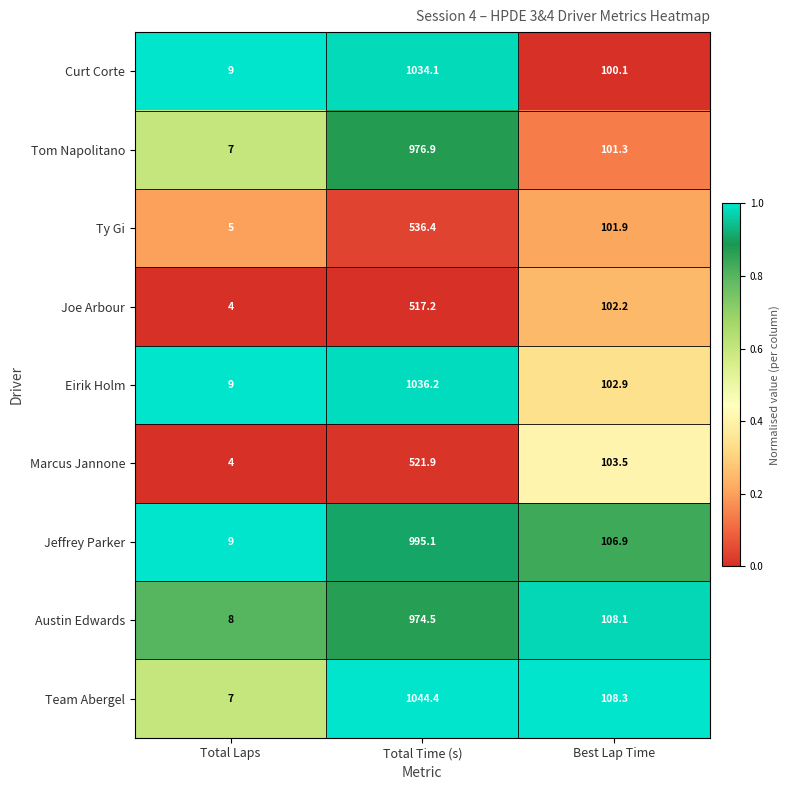

At which category is the sum across all series the highest?

Total Time (s)